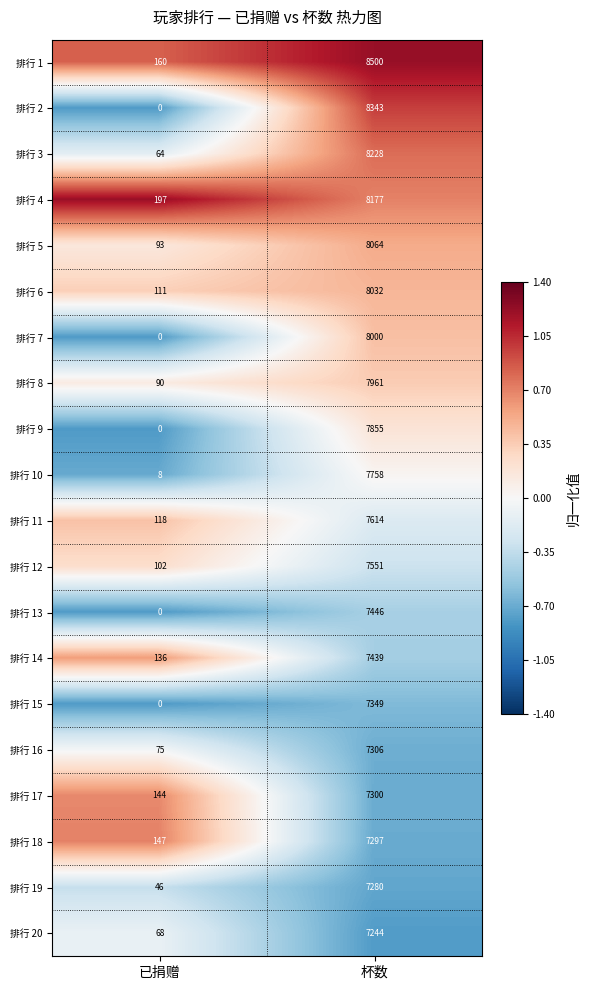

At which category is the sum across all series the highest?

杯数